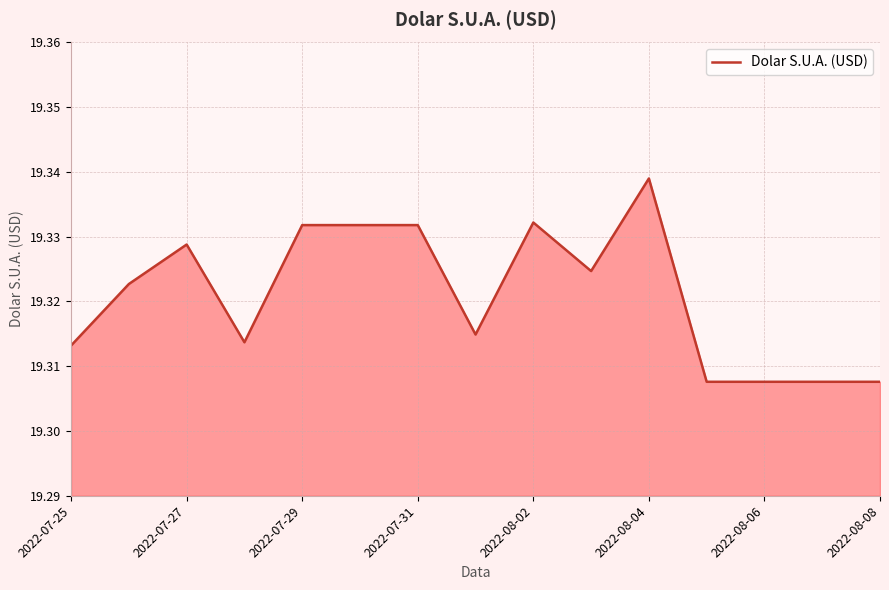

Approximately how many times larger is the value at 2022-08-08 compared to 2022-08-06?

1.0